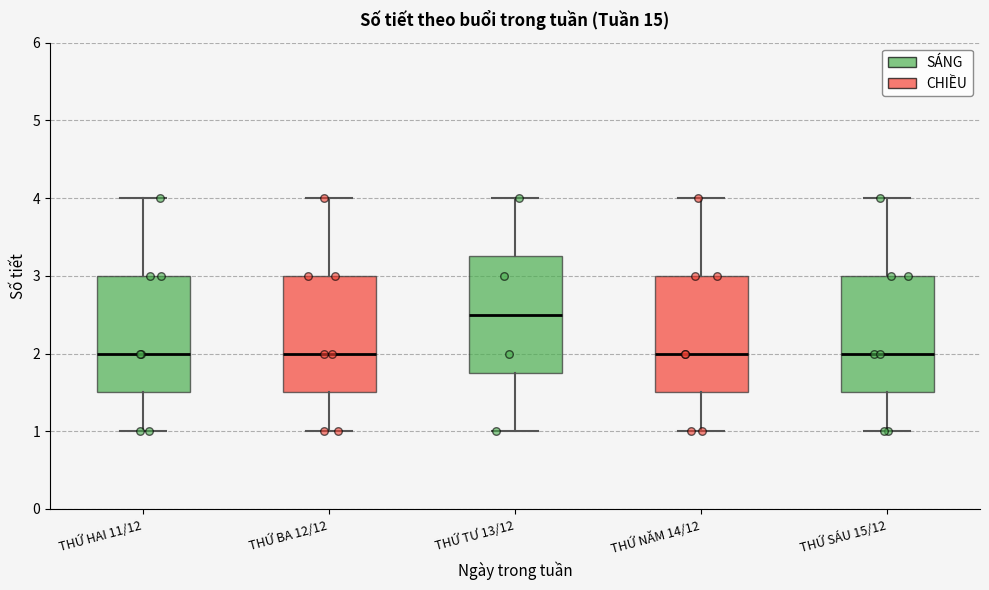

Reading left to right, read every box against the y-axis: the position of its median line, the range the box covers, and the ends of its whiskers. The values are not printed on the chart, so give them approximately, as read against the axis.

THỨ HAI 11/12: median 2.0, box 1.5 to 3.0, whiskers 1.0 to 4.0
THỨ BA 12/12: median 2.0, box 1.5 to 3.0, whiskers 1.0 to 4.0
THỨ TƯ 13/12: median 2.5, box 1.8 to 3.3, whiskers 1.0 to 4.0
THỨ NĂM 14/12: median 2.0, box 1.5 to 3.0, whiskers 1.0 to 4.0
THỨ SÁU 15/12: median 2.0, box 1.5 to 3.0, whiskers 1.0 to 4.0